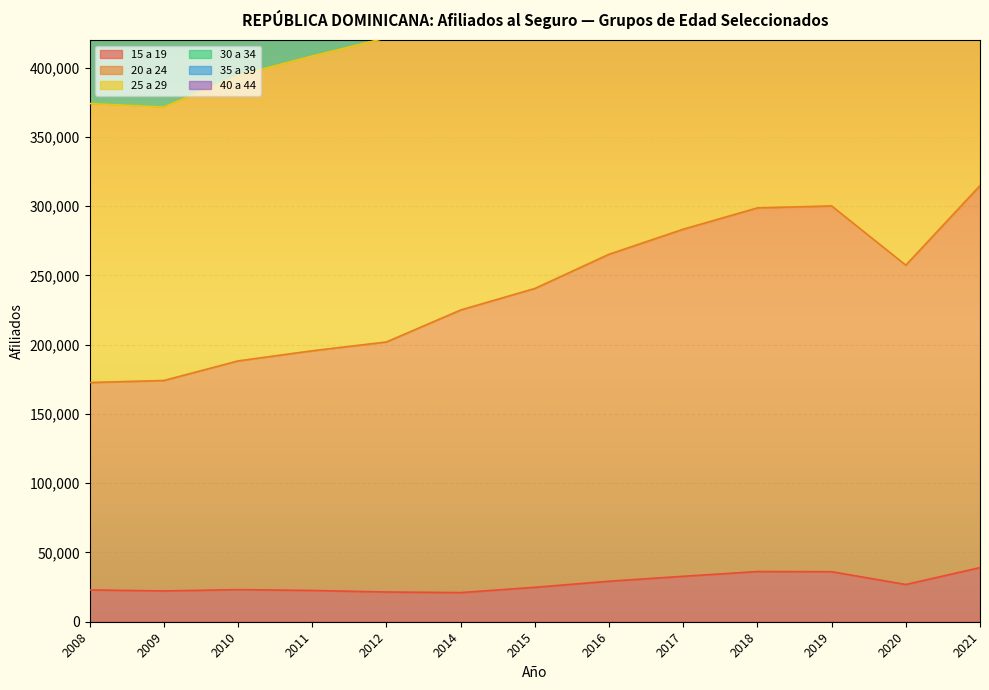

What is the sum of the 35 a 39 values at 2017 and 2015?

2209841